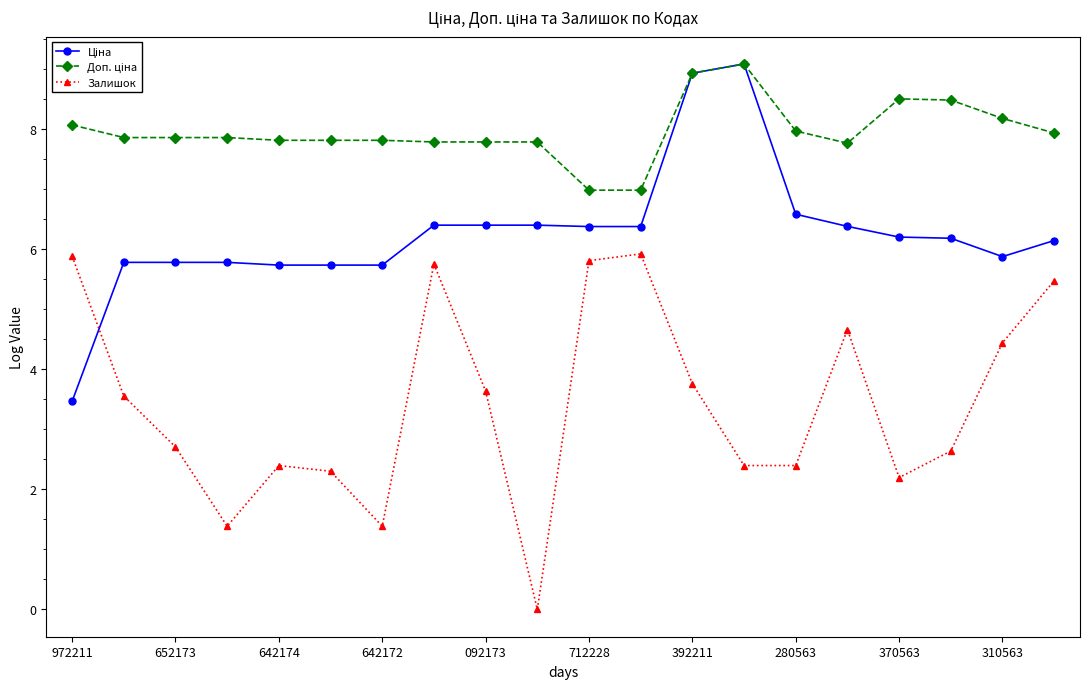

At how many categories does at least one series exceed 4?

20